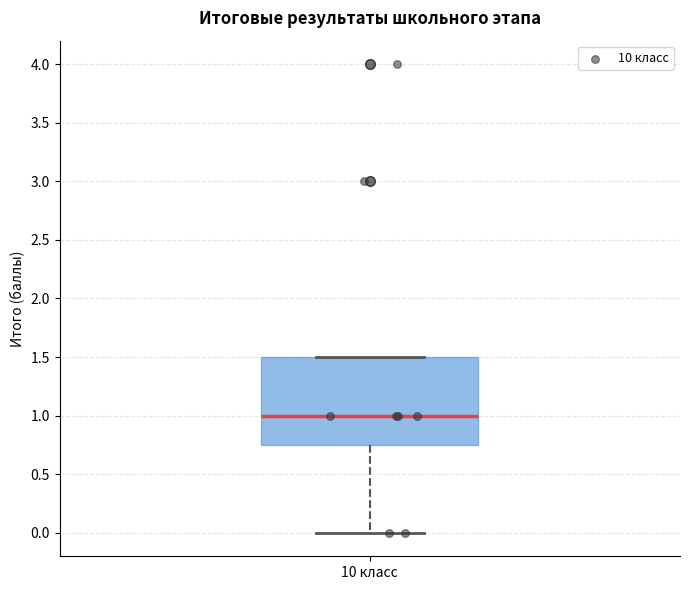

Where does the median line of the box for 10 класс sit on the y-axis? The values are not printed on the chart, so give them approximately, as read against the axis.

1.00